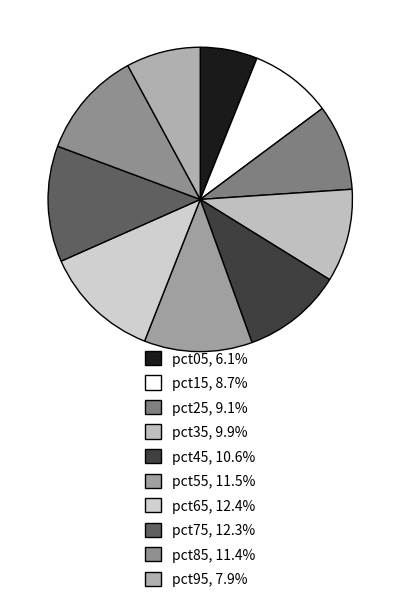

To the nearest percent, what is the difference between the pct05 and pct85 slice percentages?

5%